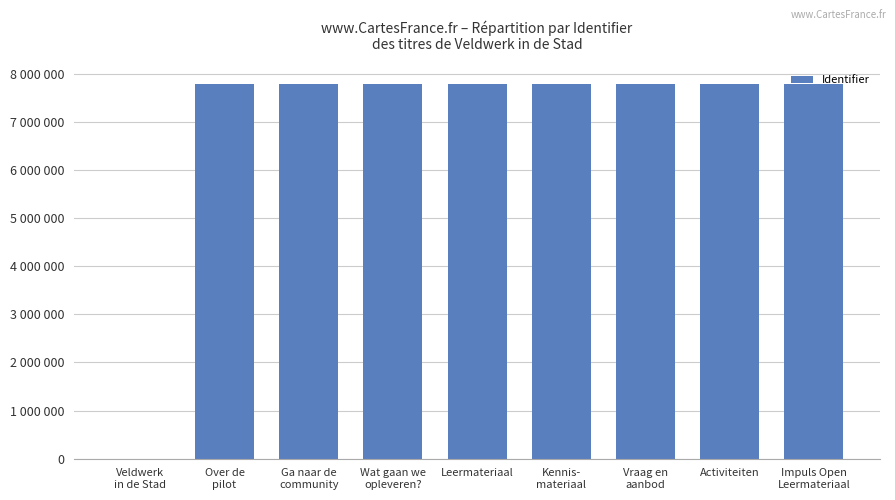

What is the label of the 6th bar from the left?

Kennis-
materiaal